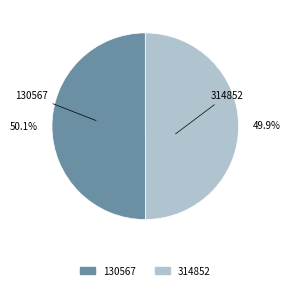

Is there a majority slice in this chart?

Yes